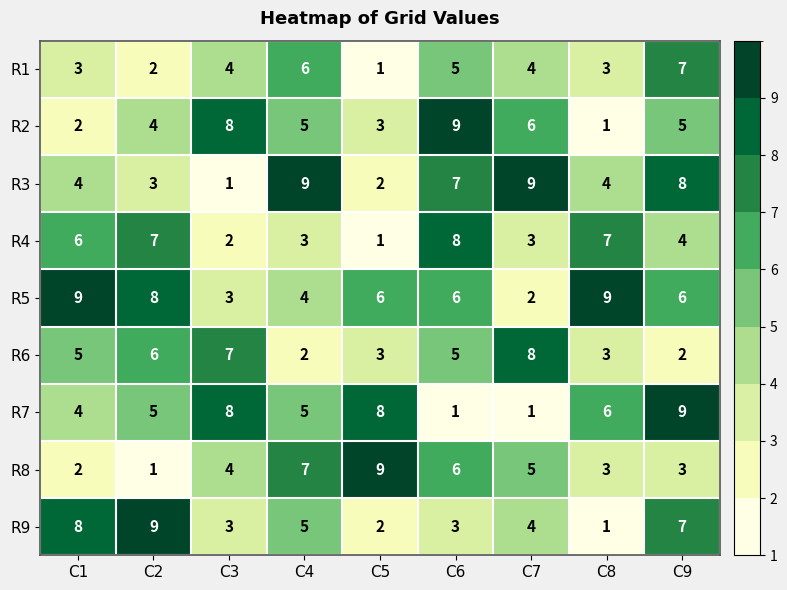

Is it true that R5 equals 3 at C2?

False